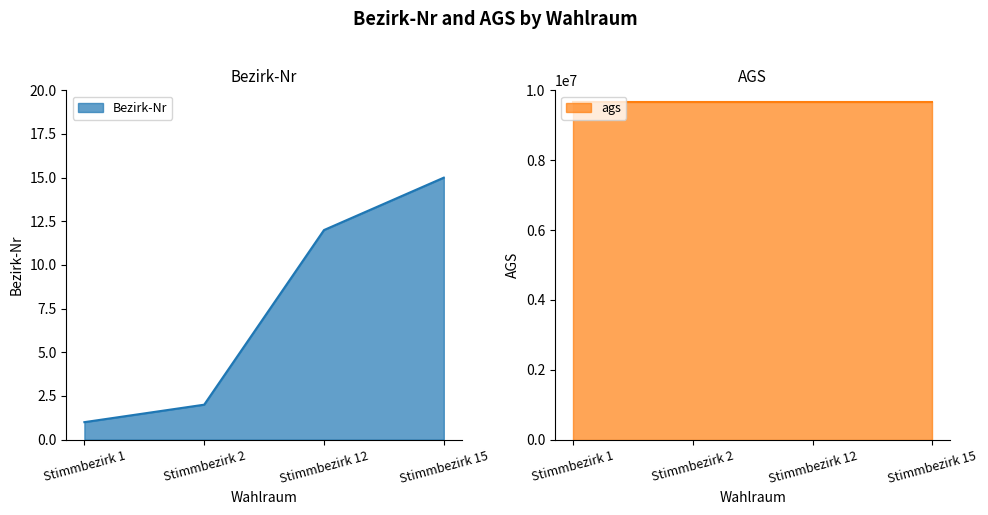

How many lines are shown in the chart?

1